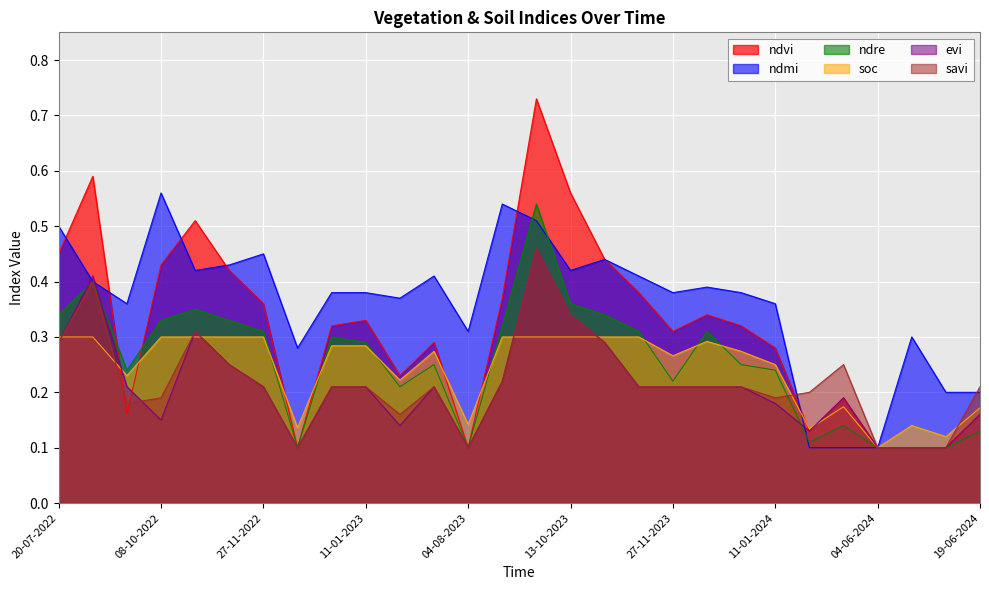

What is the minimum value for soc?

0.1